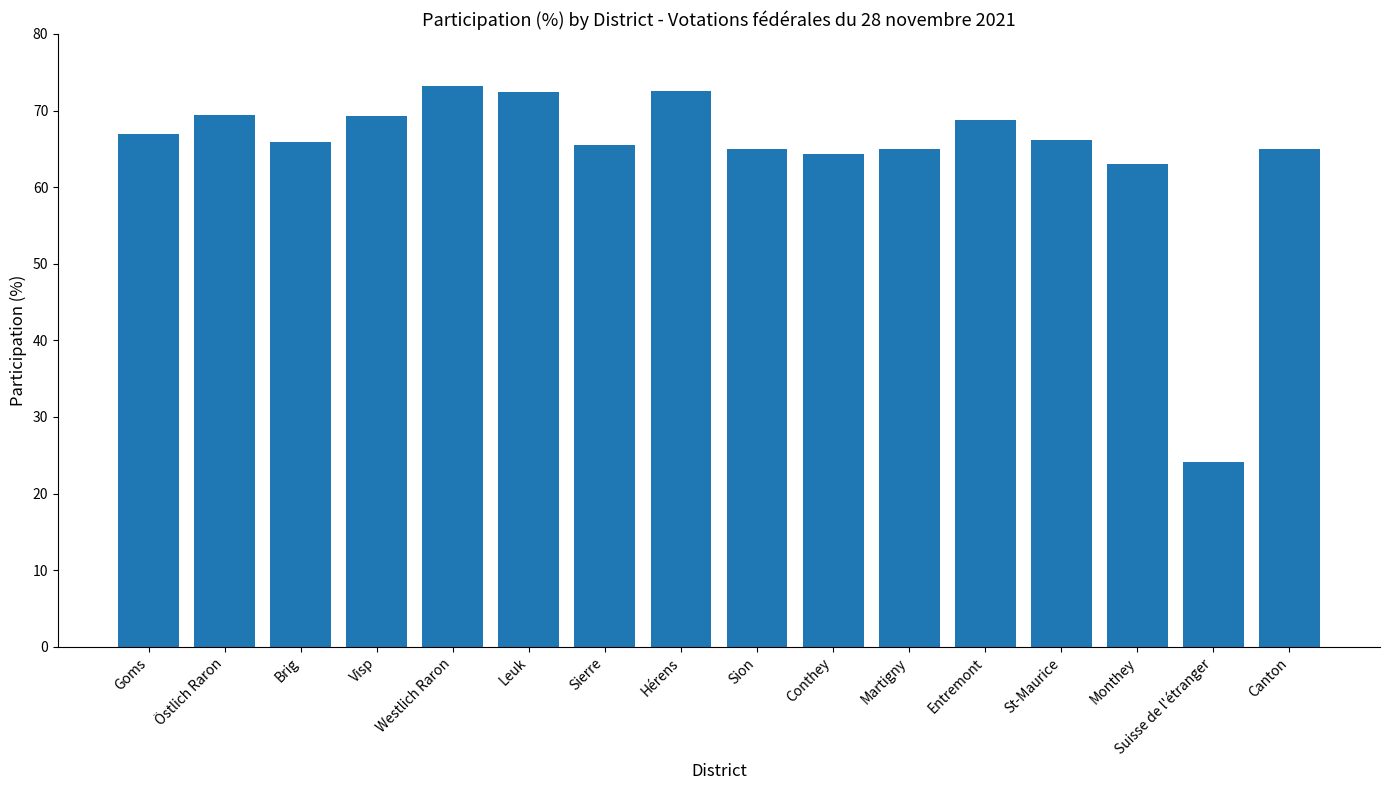

The chart shows a value of 66.1 at St-Maurice. True or false?

True